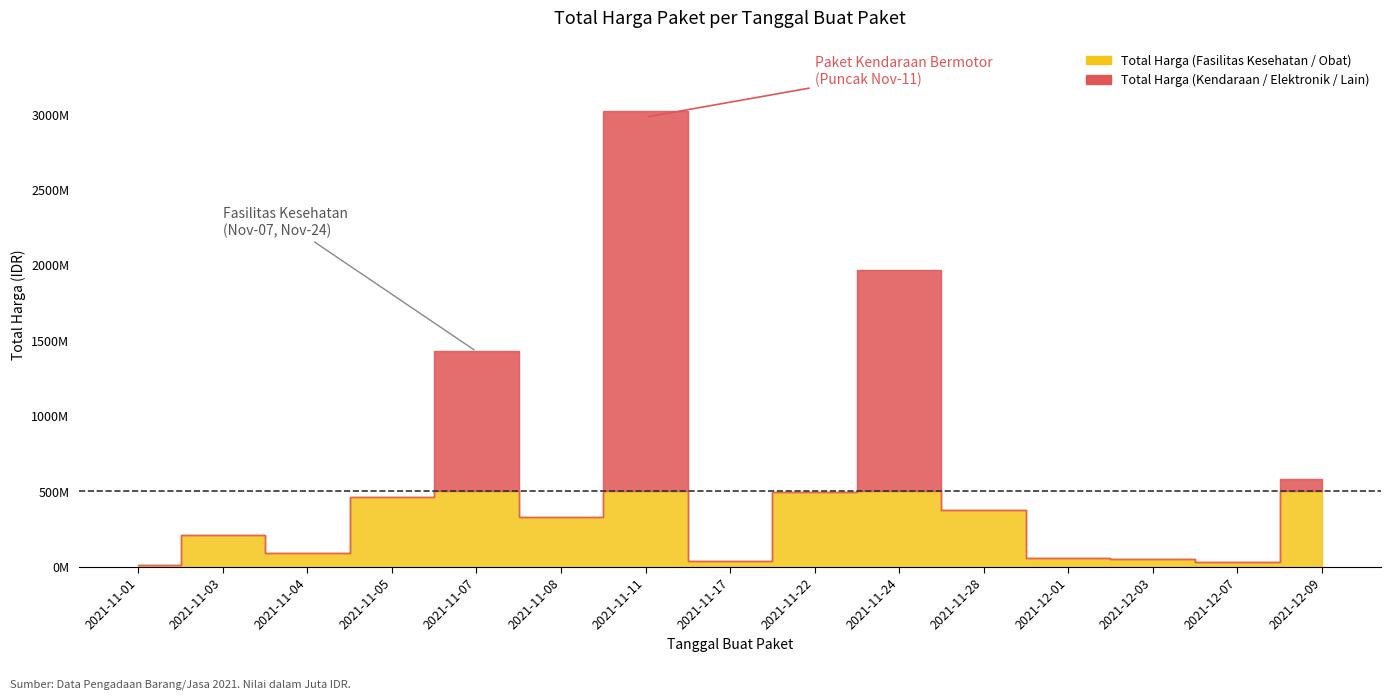

After their last crossing, which series has the higher values: Total Harga (Fasilitas Kesehatan / Obat) or Total Harga (Kendaraan / Elektronik / Lain)?

Total Harga (Fasilitas Kesehatan / Obat)